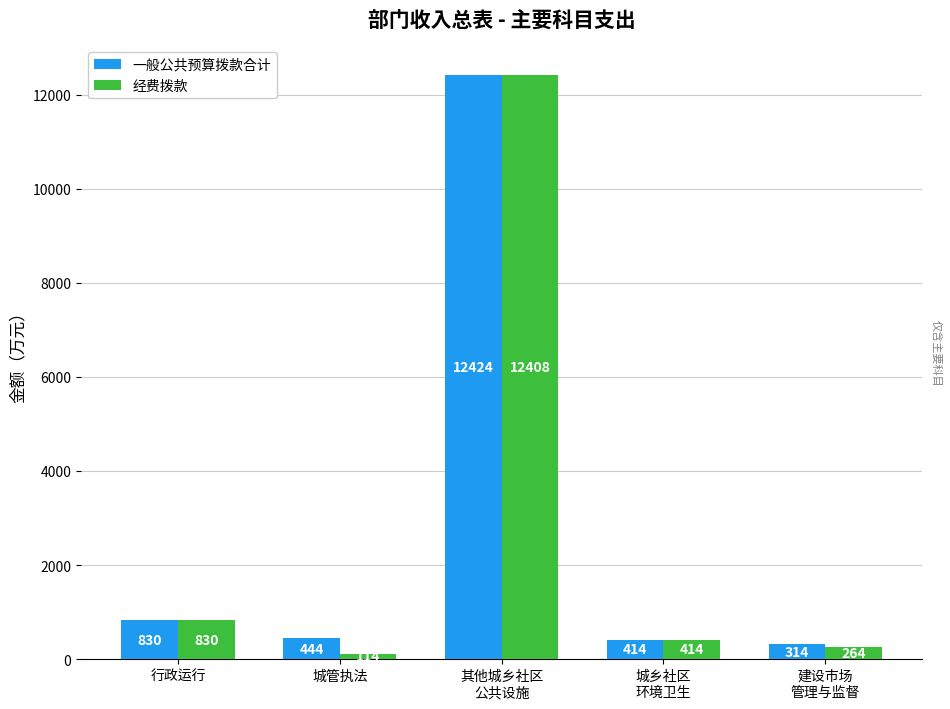

What is the average value of the 经费拨款 series?

2806.2